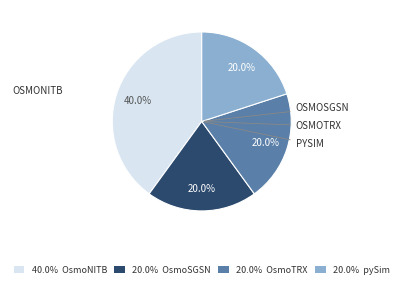

Is there any slice that represents more than half of the pie?

No